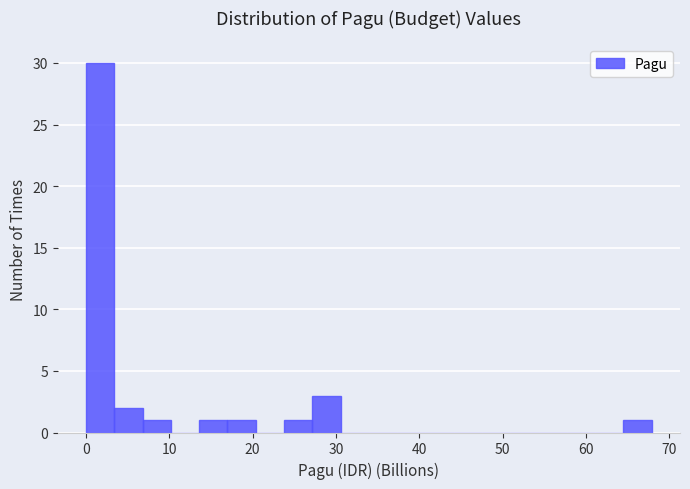

Read against the x-axis, roughly where is the centre of the tallest bar?

2